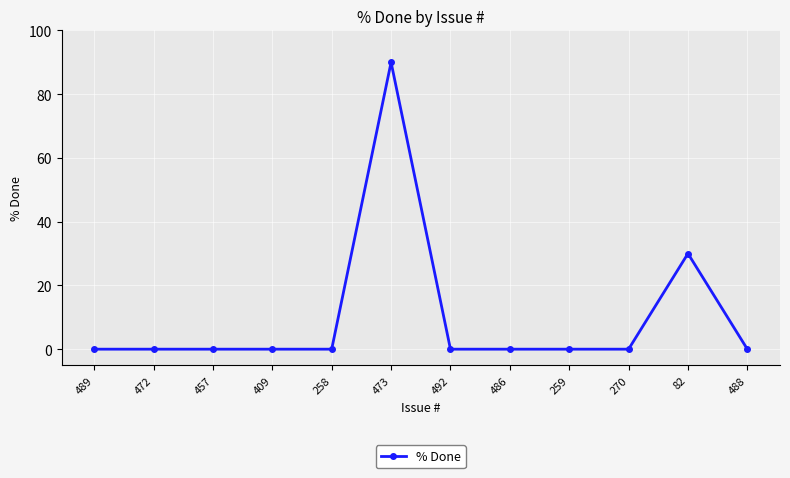

What is the greatest value displayed?

90